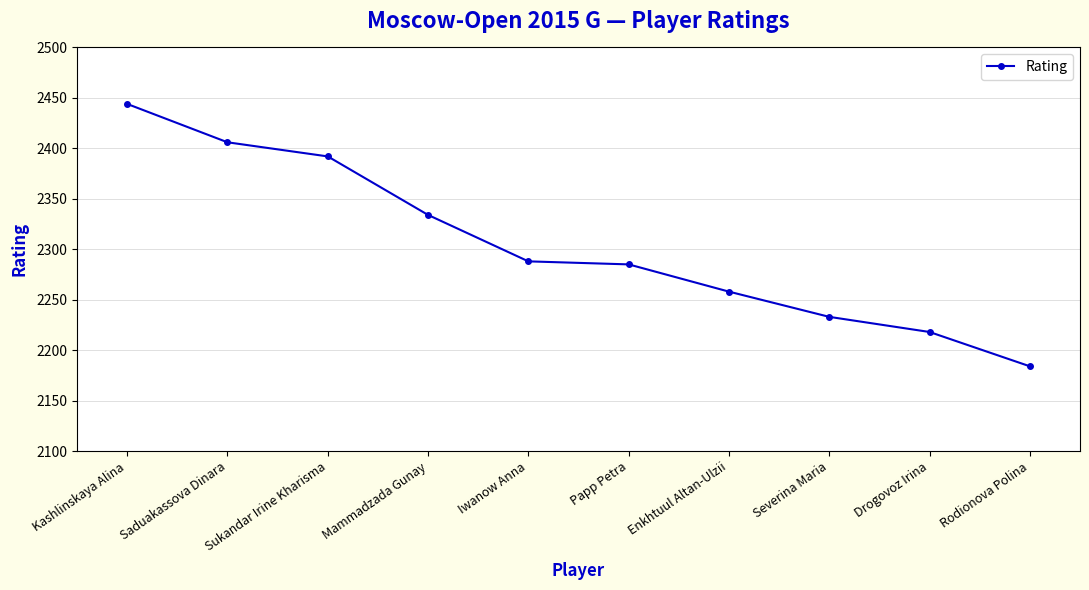

What is the label of the 6th point from the right?

Iwanow Anna